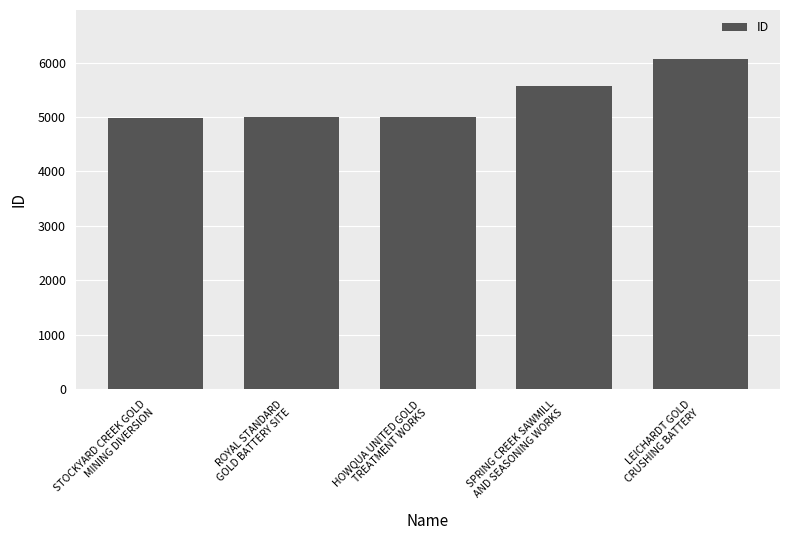

What is the value of the 3rd bar from the left?

4999